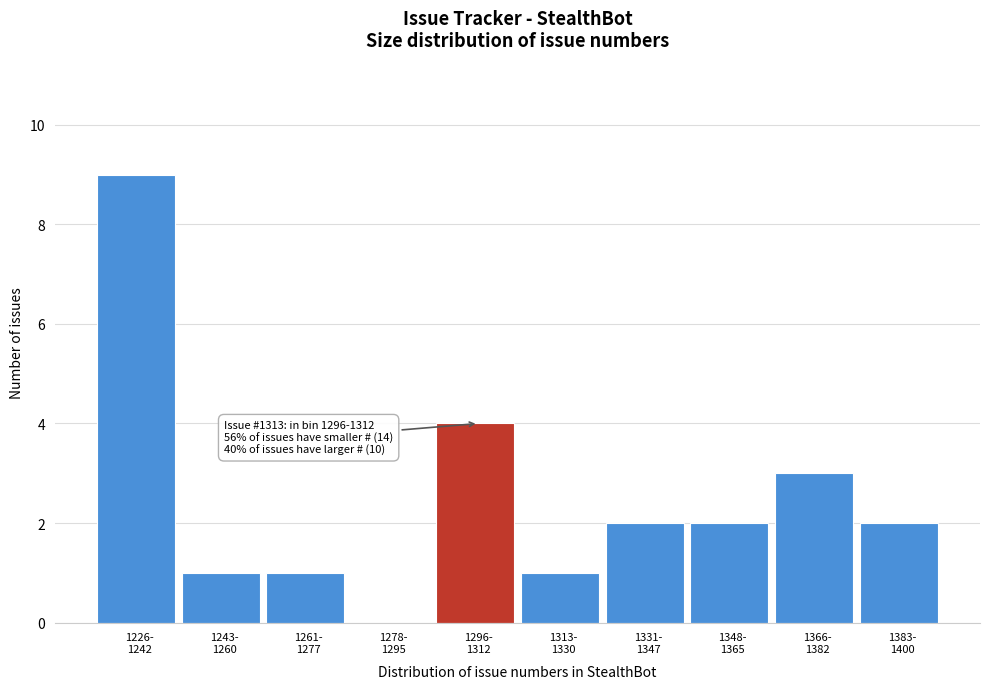

How many distinct data groups are displayed?

1